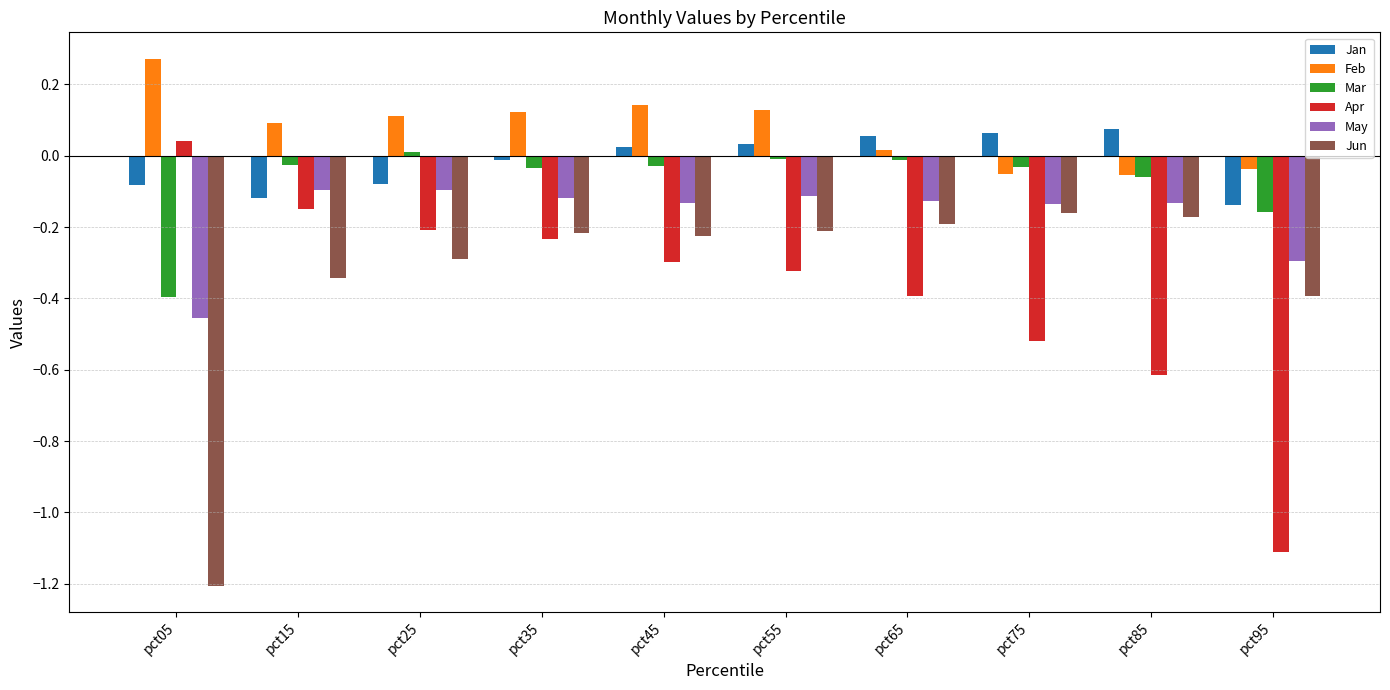

The Mar series shows -0.0 at pct15. True or false?

True